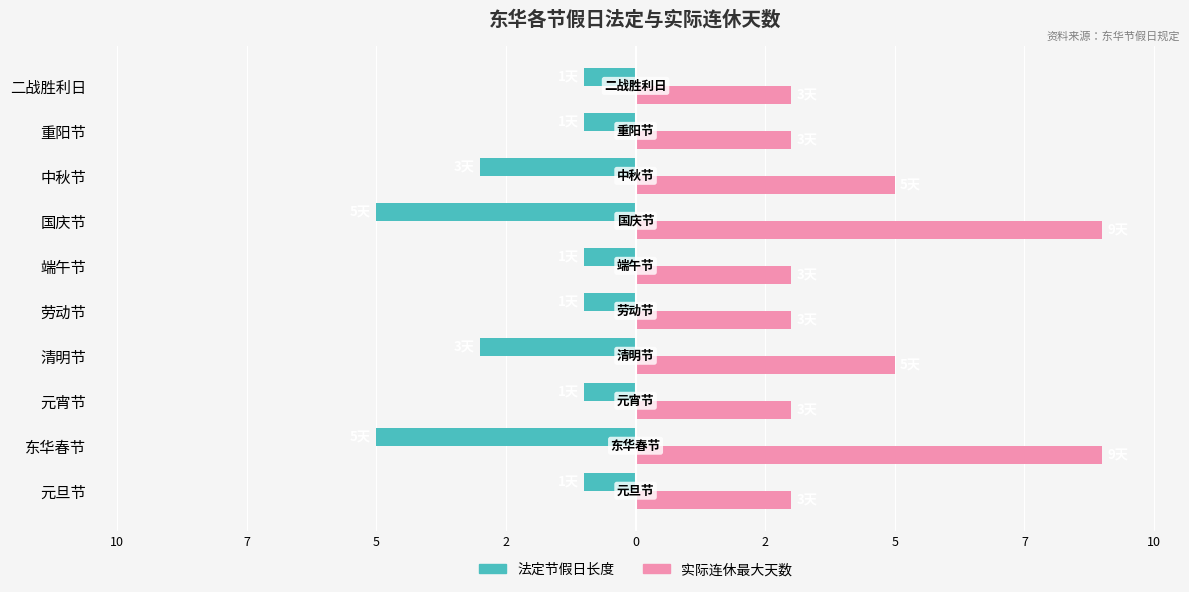

At how many categories does at least one series exceed 3?

4